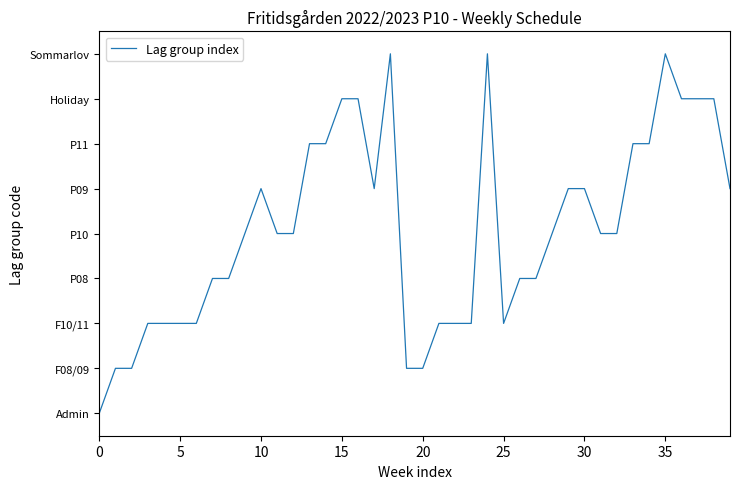

Is this an area chart (filled region under the line)?

No